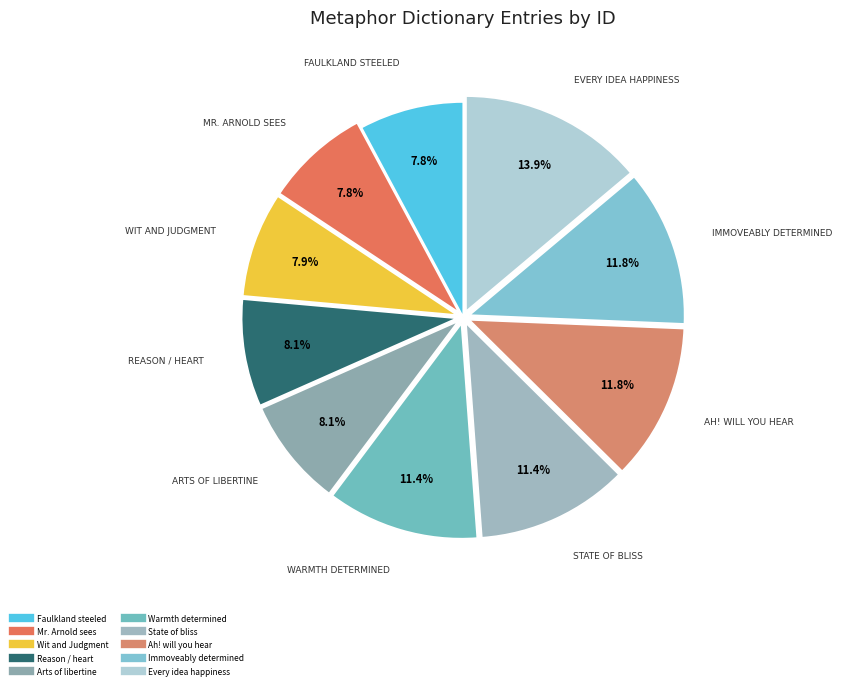

What is the largest slice in the pie chart?

Every succeeding idea was happiness